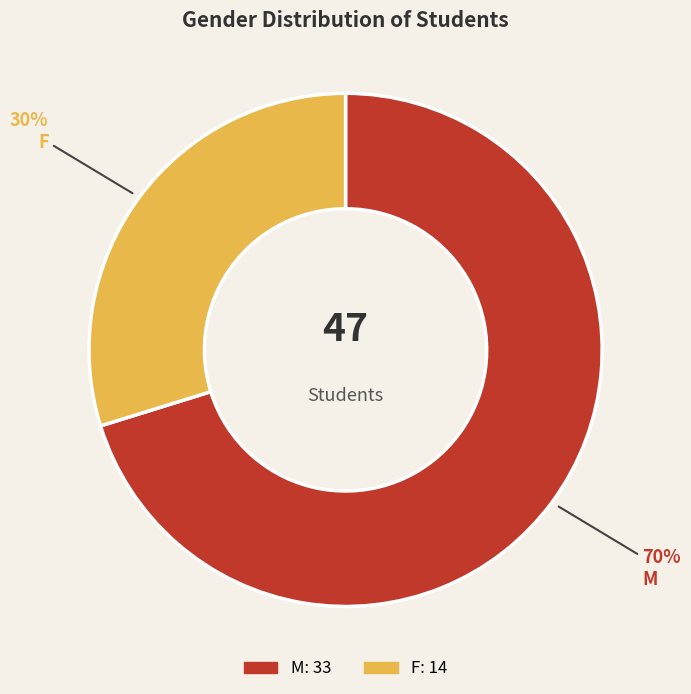

Rank the categories by value from lowest to highest.

F, M